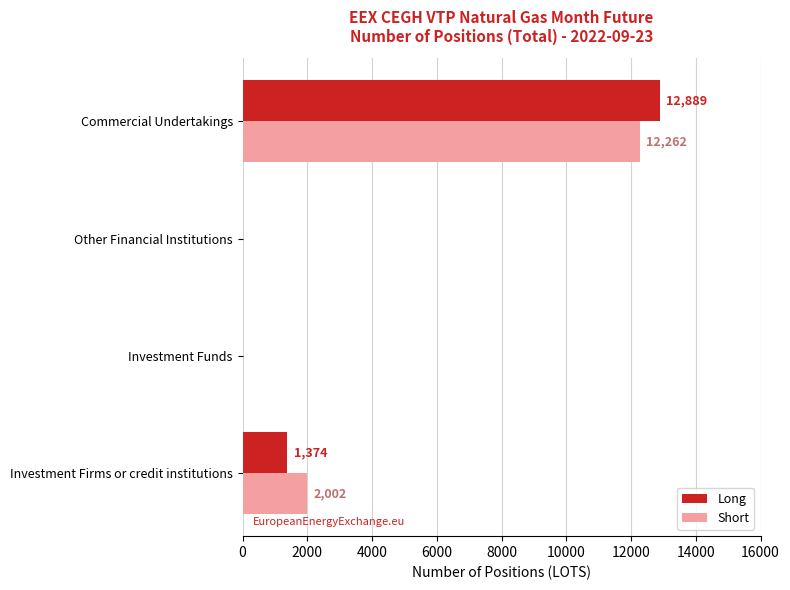

Where is Long nearest to the value 6444?

Investment Firms or credit institutions